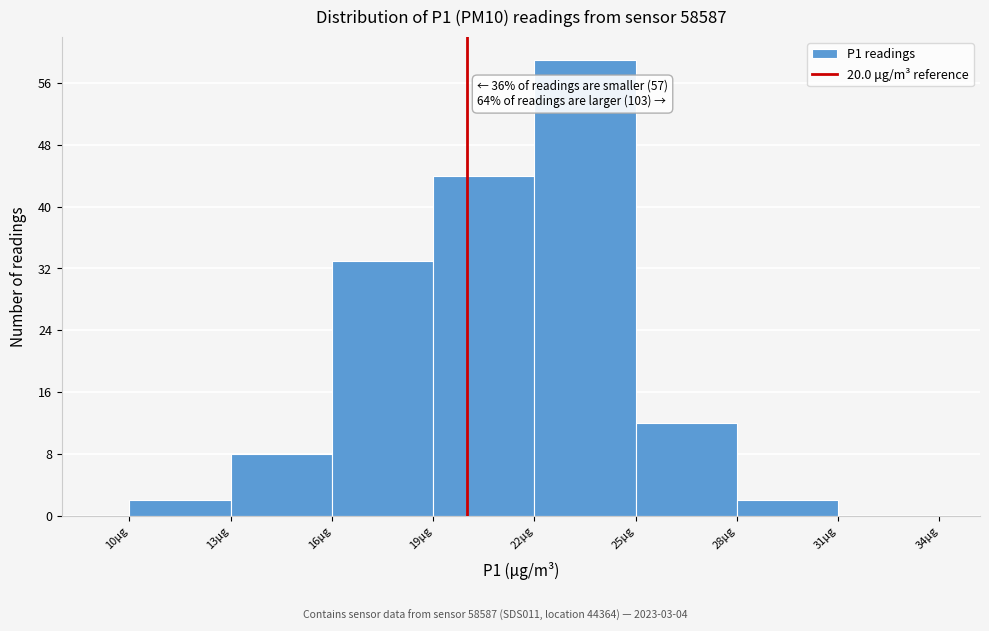

Which range on the x-axis has the tallest bar?

22 to 25